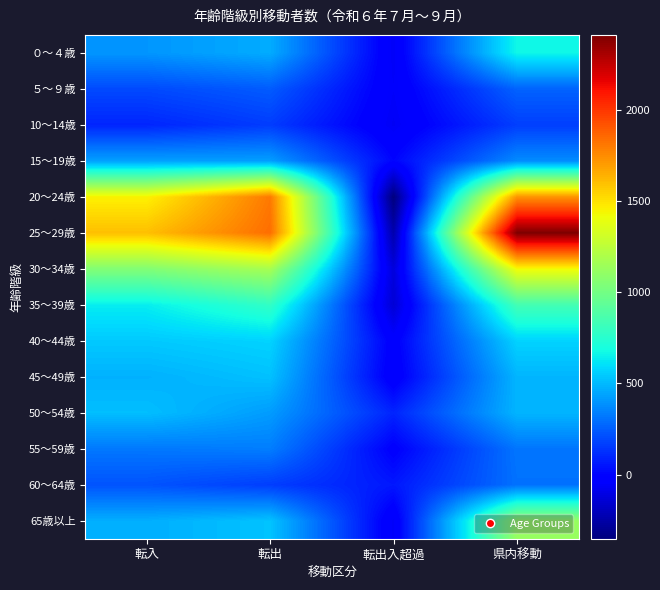

Which has a higher value, 県内移動 or 転出?

県内移動